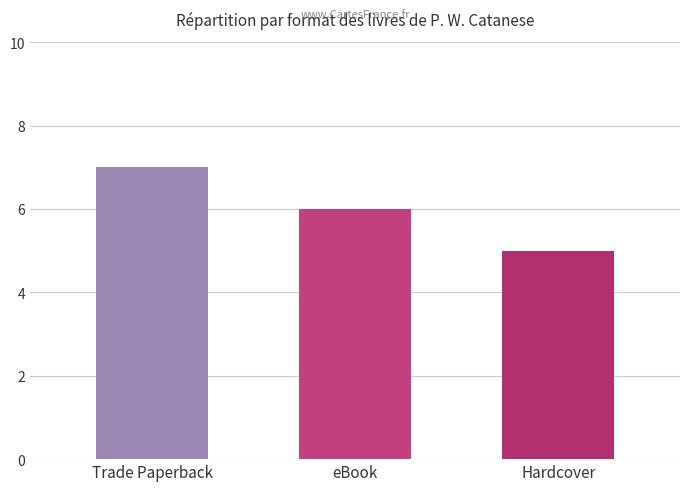

Is it true that the value at Trade Paperback is 7?

True